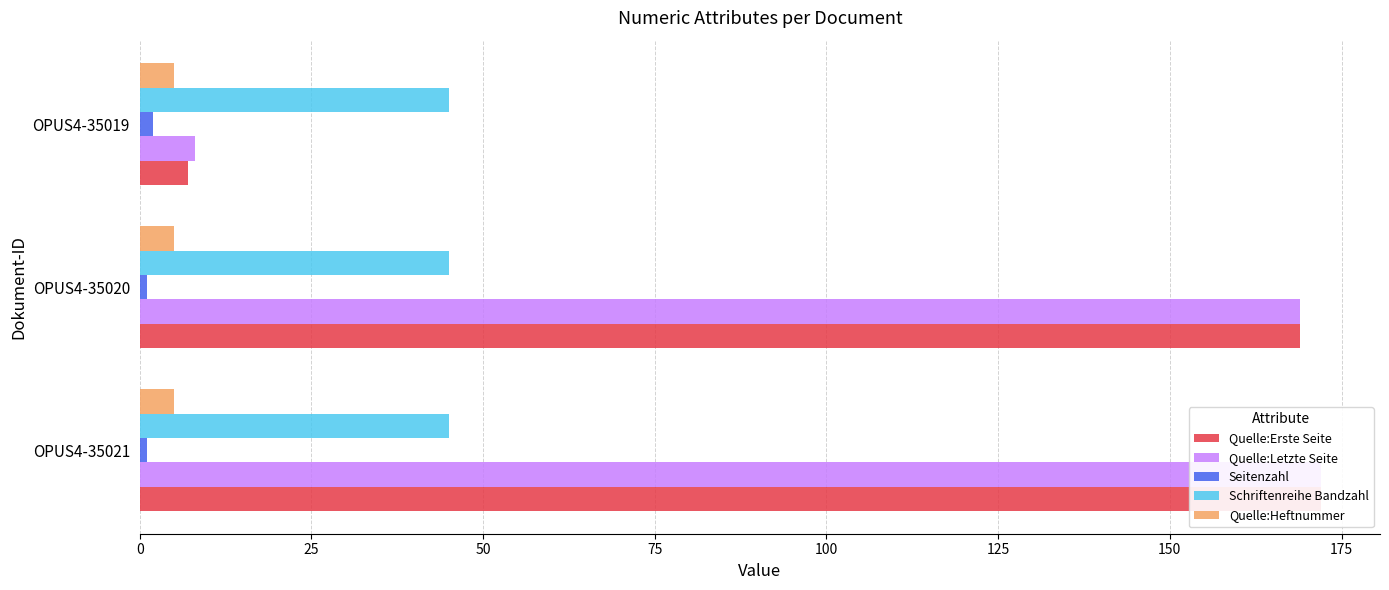

True or false: Quelle:Letzte Seite has a value of 3.1 at OPUS4-35019.

False